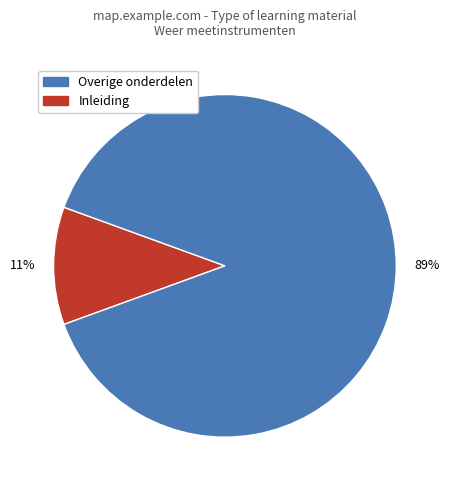

To the nearest percent, what is the average slice percentage?

50%